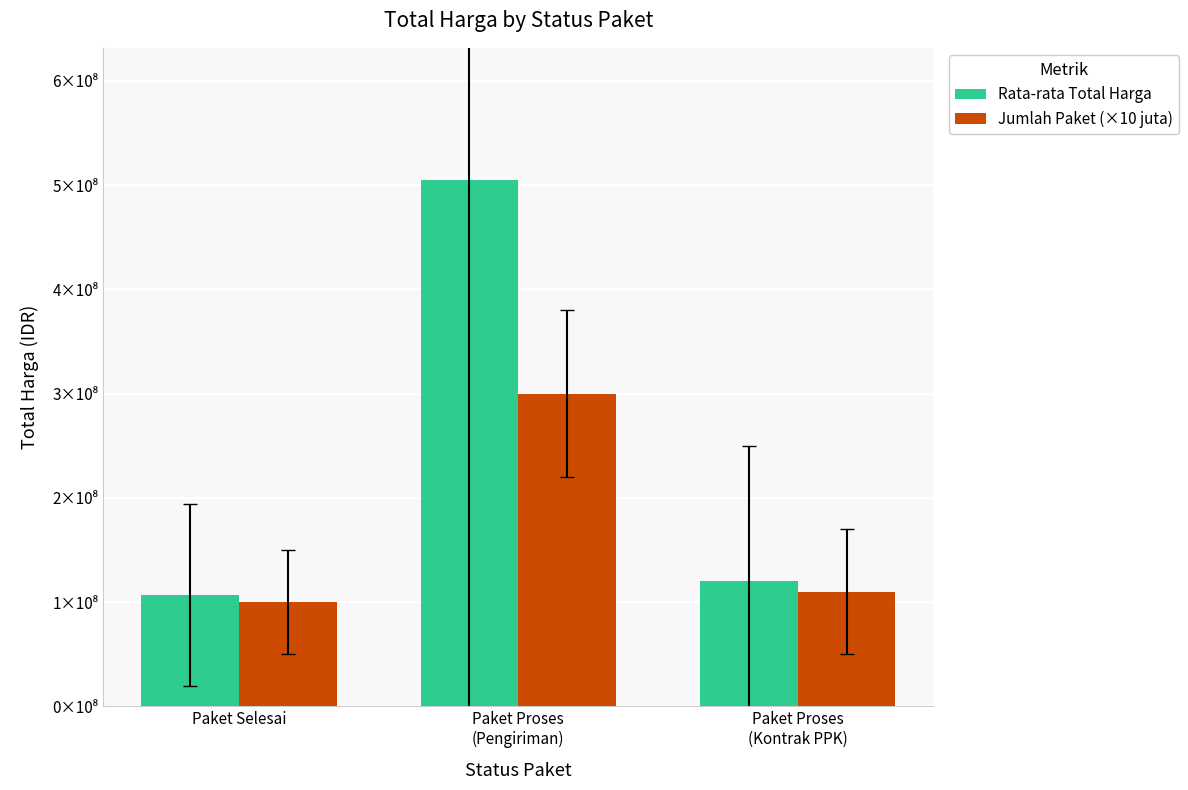

Between Paket Proses
(Pengiriman) and Paket Selesai, which is larger?

Paket Proses
(Pengiriman)